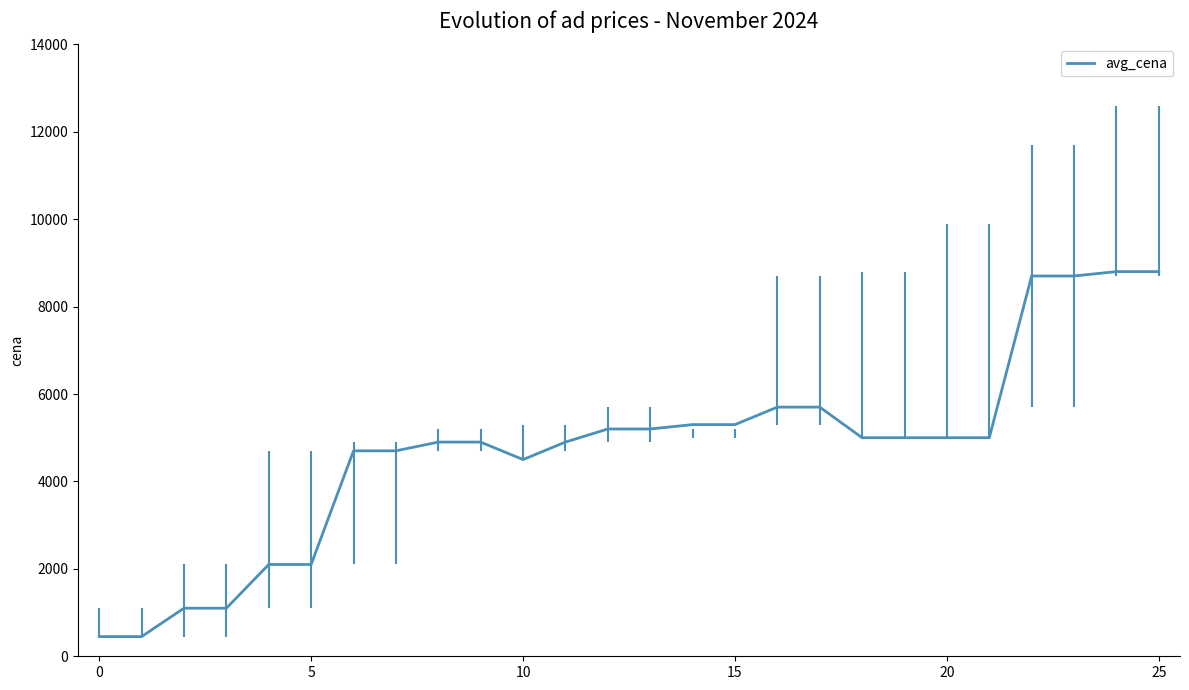

What is the highest value of the avg_cena series?

8800